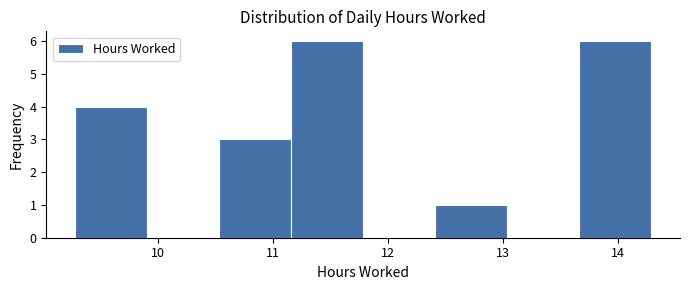

Reading left to right, transcribe this chart: for each bar, give the range it covers on the x-axis and its height. Neither the bar edges nor the heights are printed on the chart, so give them approximately, as read against the axes.

9.3 to 9.9: 4
9.9 to 10.5: 0
10.5 to 11.2: 3
11.2 to 11.8: 6
11.8 to 12.4: 0
12.4 to 13.0: 1
13.0 to 13.7: 0
13.7 to 14.3: 6